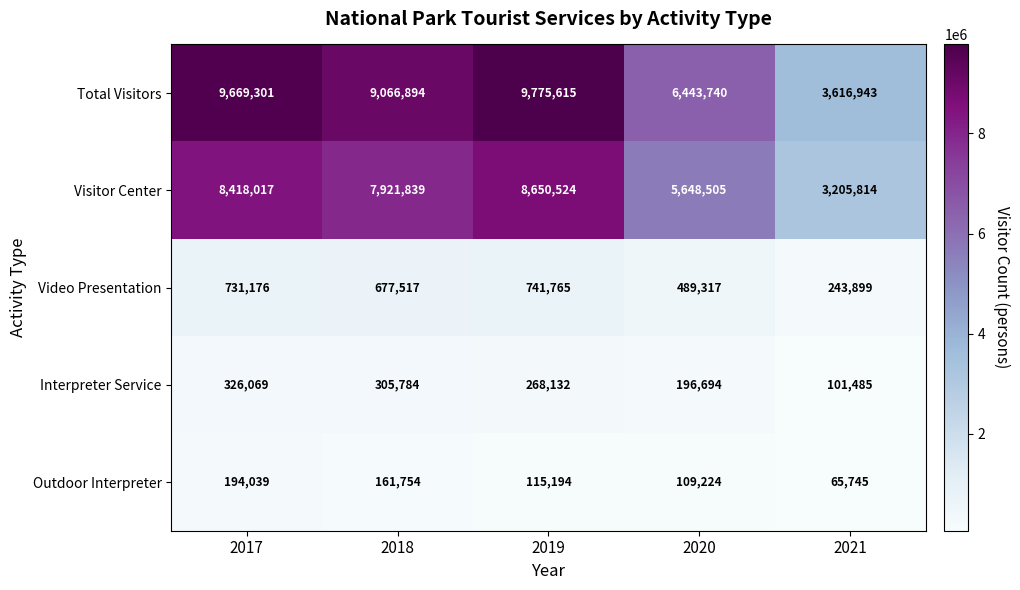

Which series has the widest spread of values?

Total Visitors